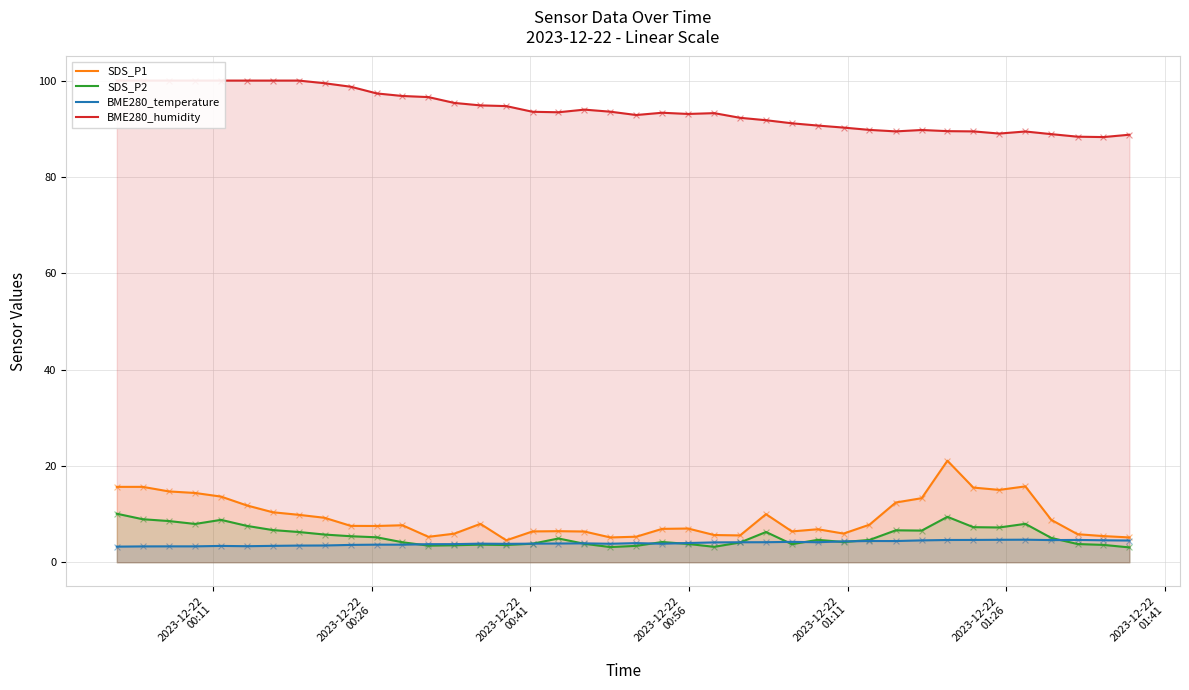

Which series has the widest spread of Y values?

SDS_P1